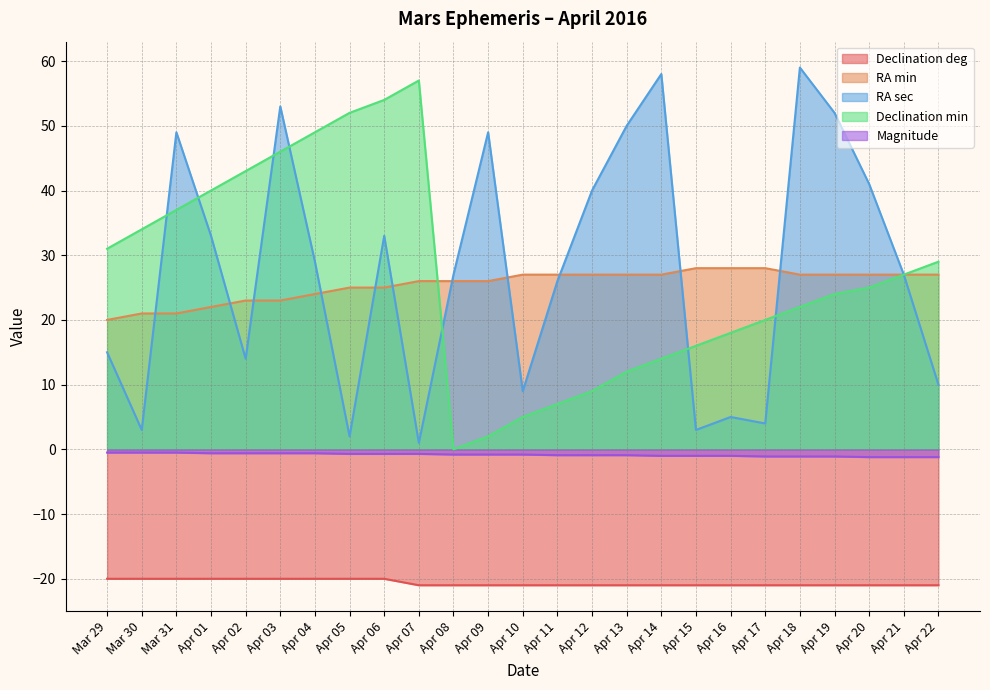

True or false: Declination deg has more than 0 interior local peaks.

False